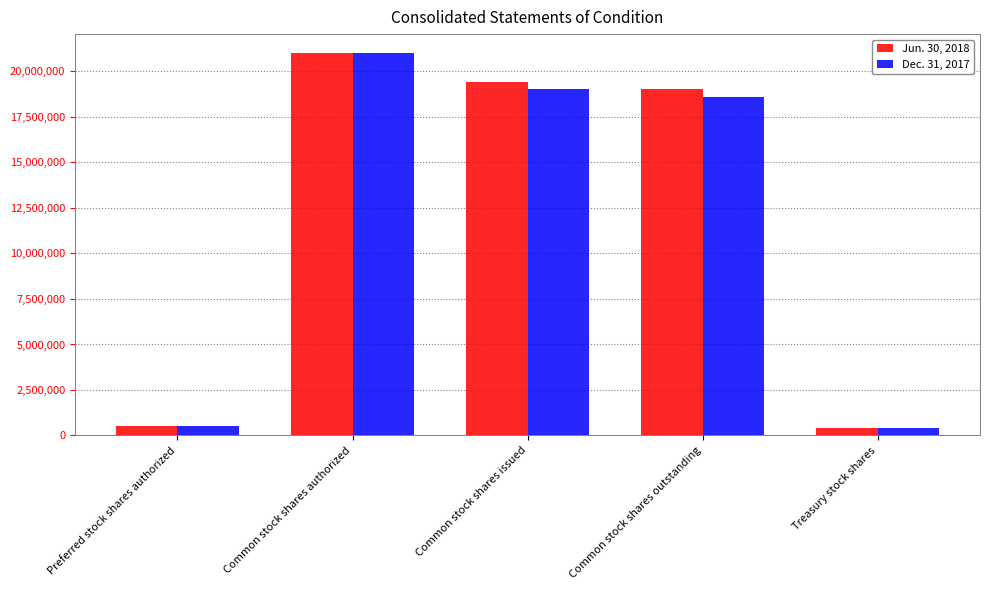

What is the difference between the Jun. 30, 2018 values at Common stock shares outstanding and Common stock shares authorized?

1992688